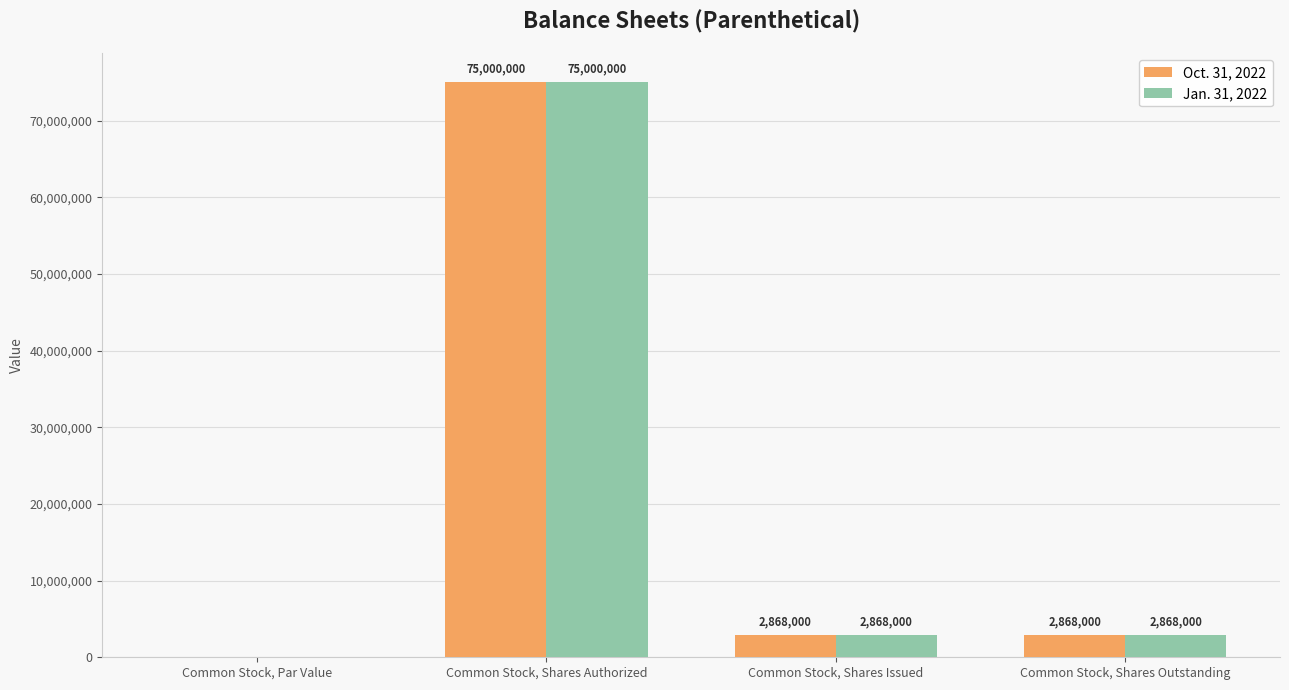

Which category has the highest value in the Oct. 31, 2022 series?

Common Stock, Shares Authorized